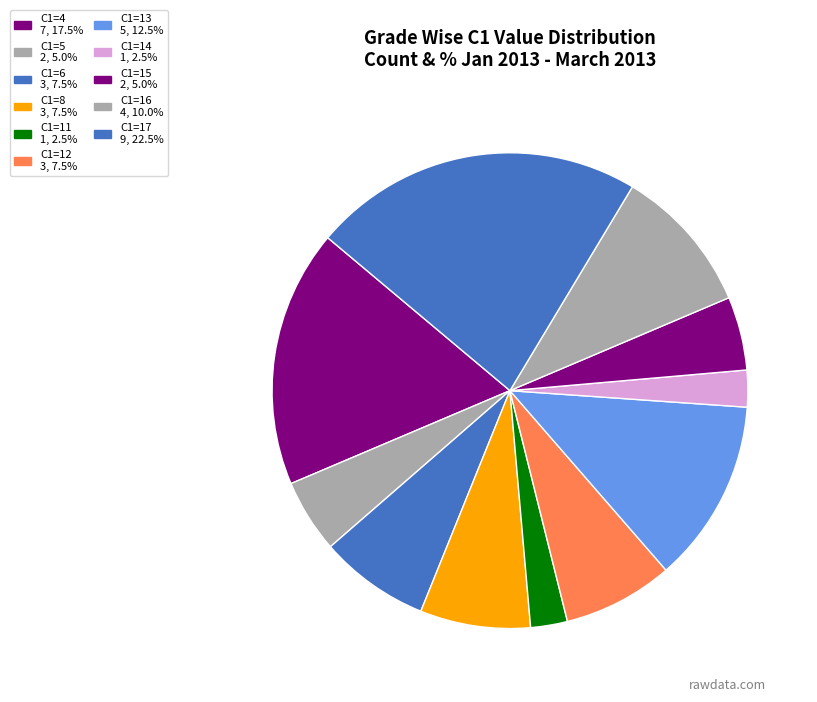

Count the number of slices in the pie.

11